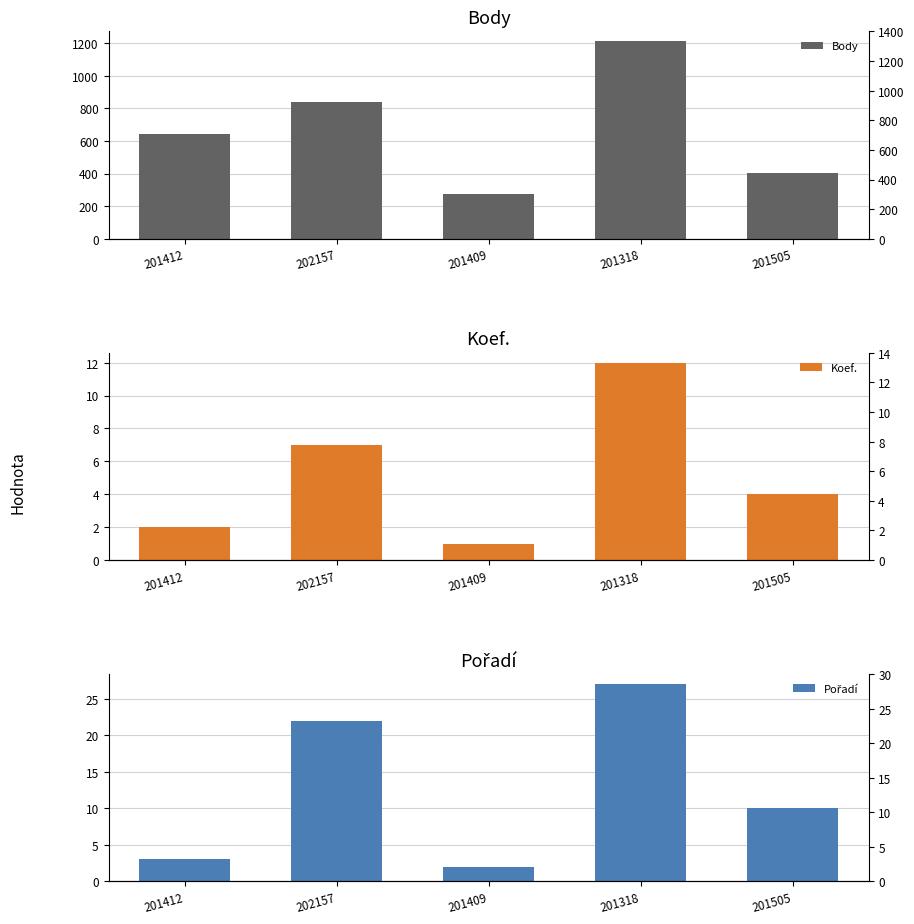

What is the minimum value shown in the chart?

1